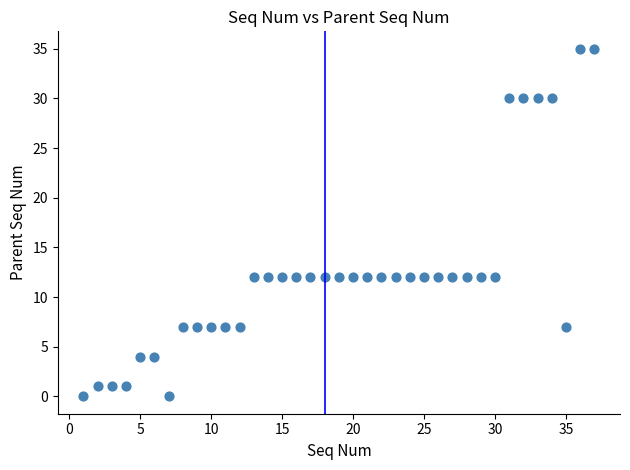

What is the range of Y values (max minus min)?

35